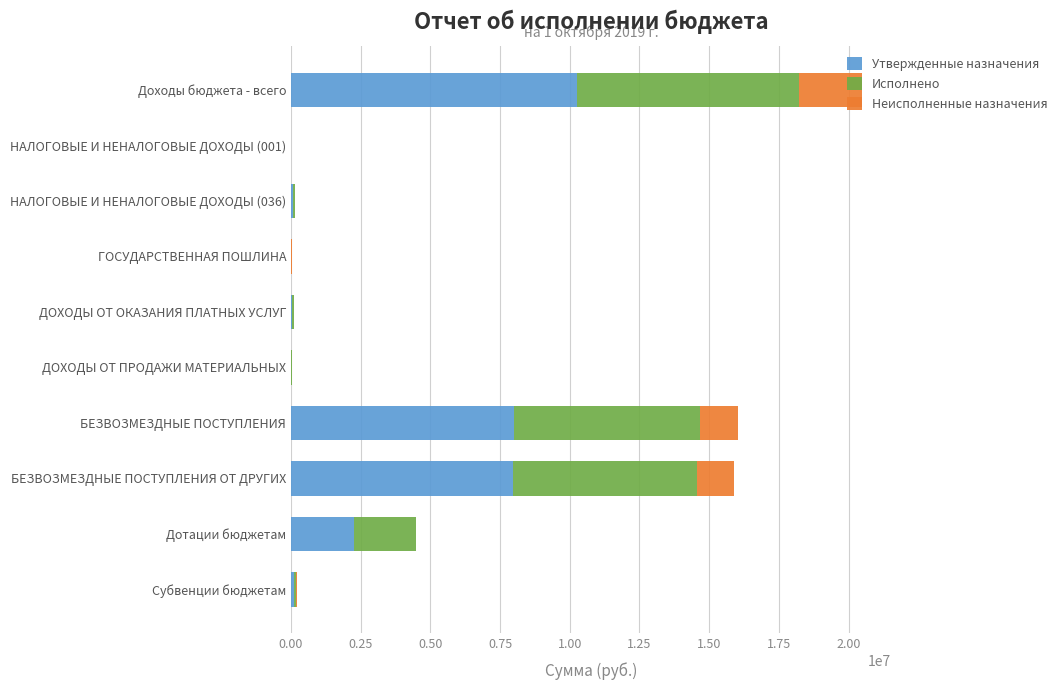

At which label is Утвержденные назначения closest to 5122600?

БЕЗВОЗМЕЗДНЫЕ ПОСТУПЛЕНИЯ ОТ ДРУГИХ